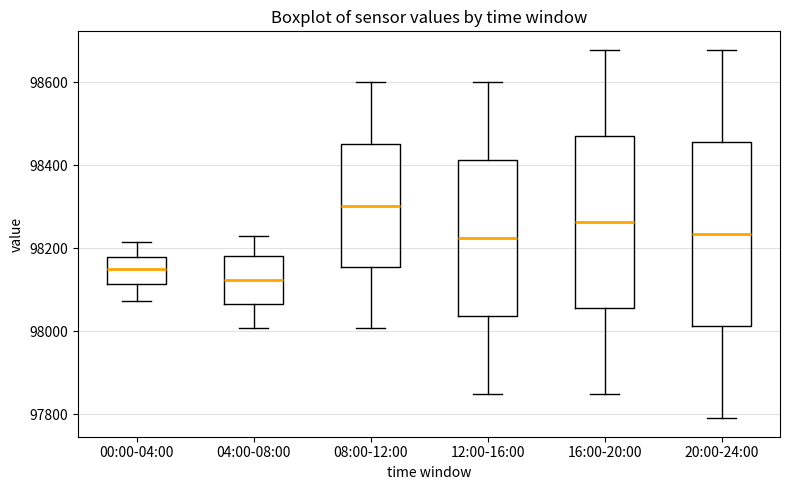

Which box has the highest median line?

08:00-12:00